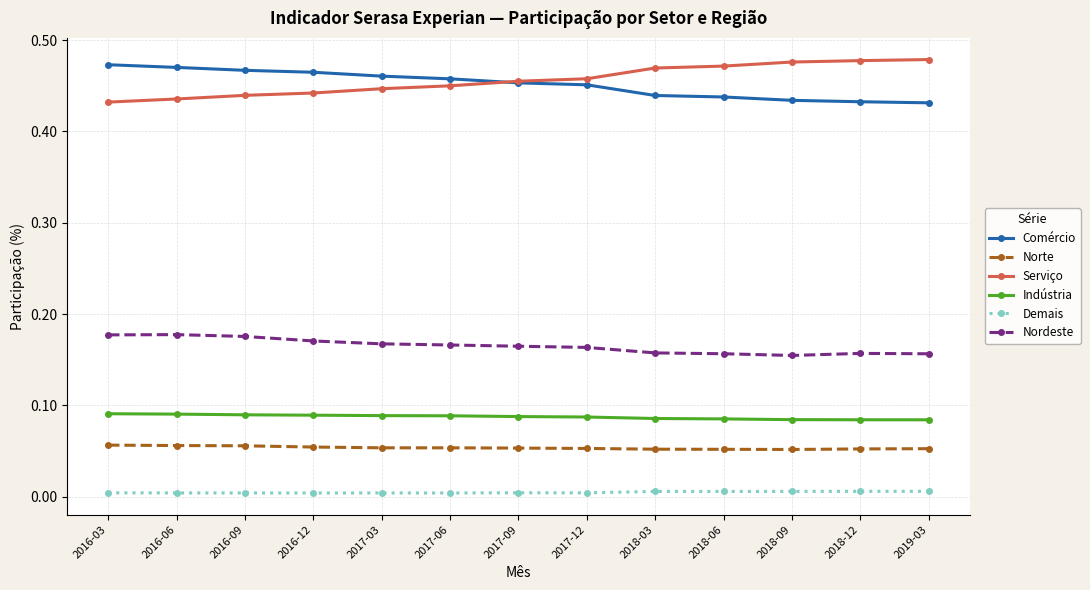

Rank the series by their maximum value, from lowest to highest.

Demais, Norte, Indústria, Nordeste, Comércio, Serviço